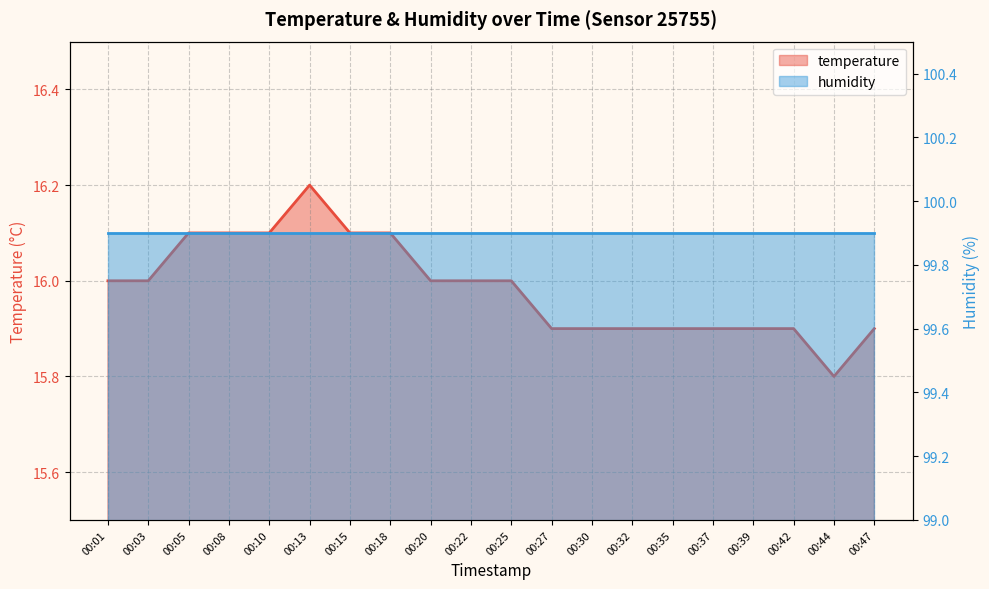

Approximately how many times larger is the value at 00:35 compared to 00:15?

1.0